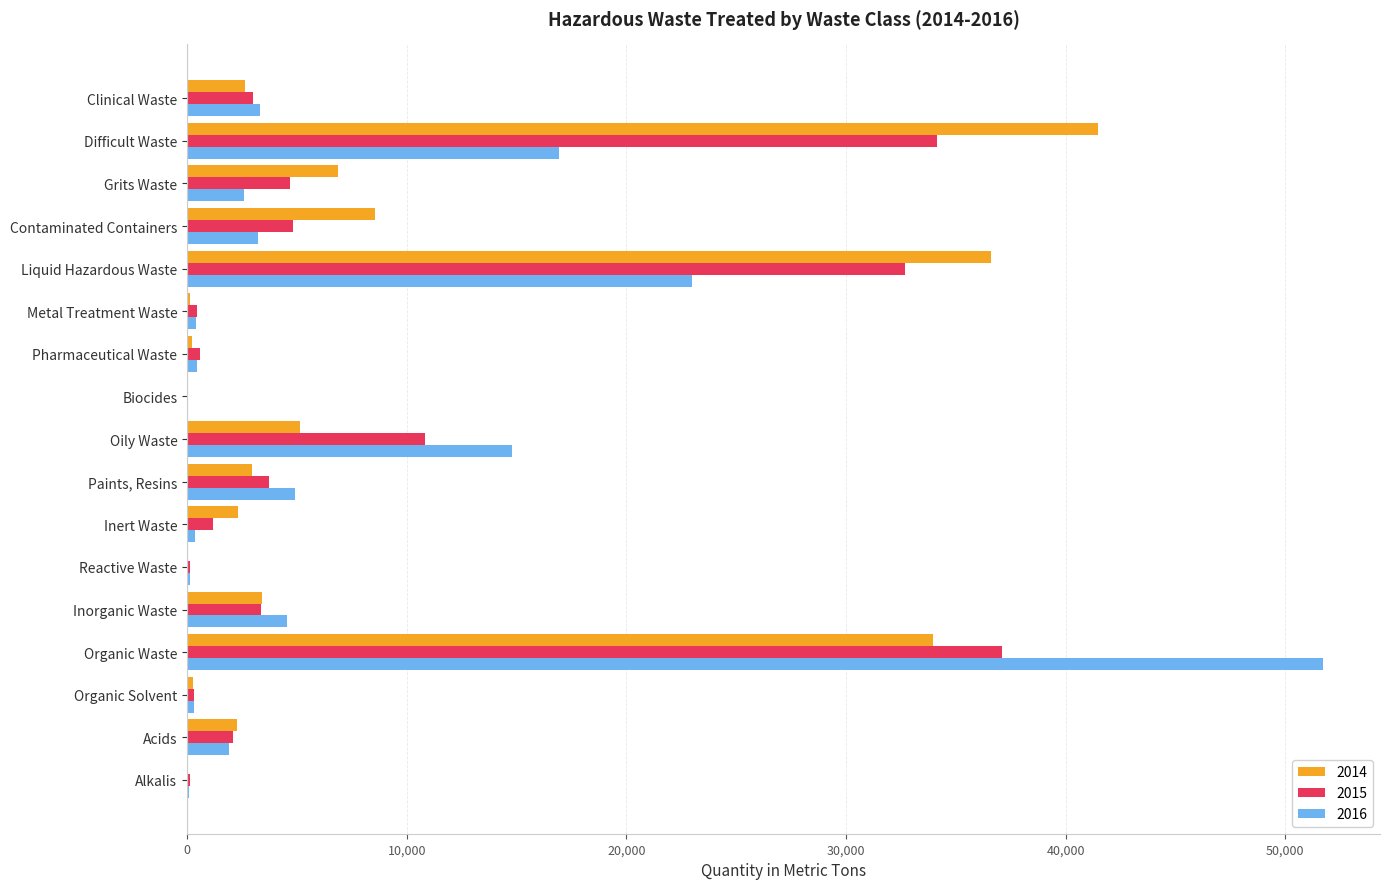

At which category does the chart reach its peak across all series?

Organic Waste